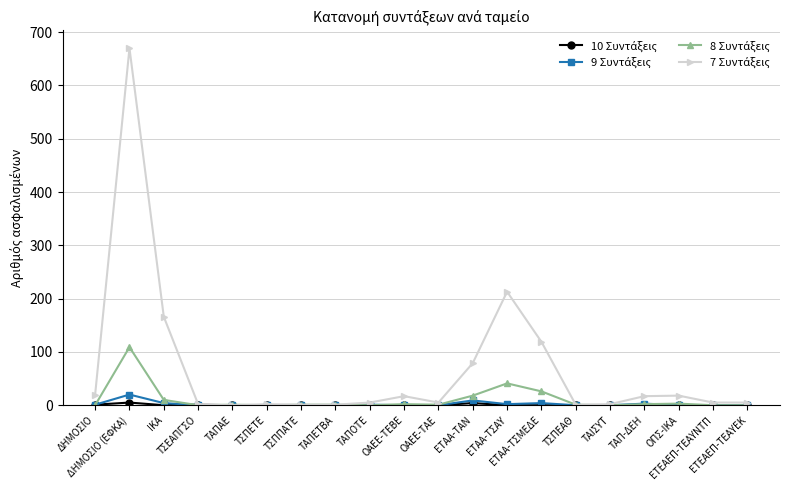

What is the greatest value displayed?

670